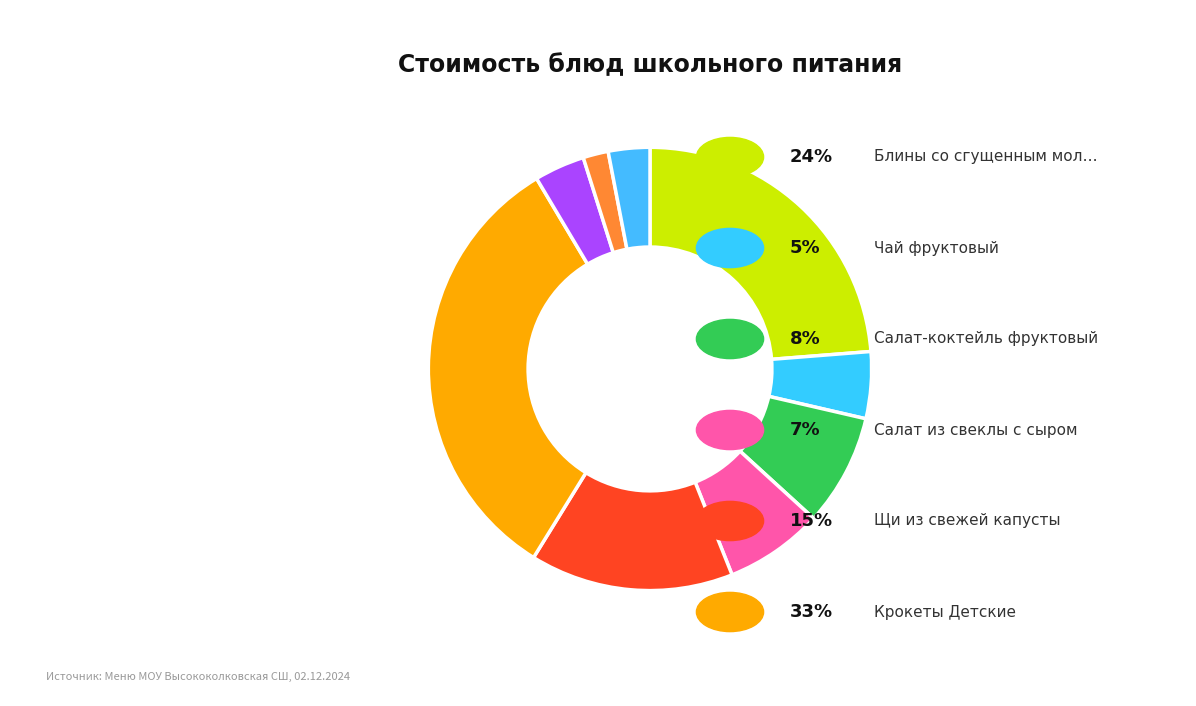

Count the number of slices in the pie.

9